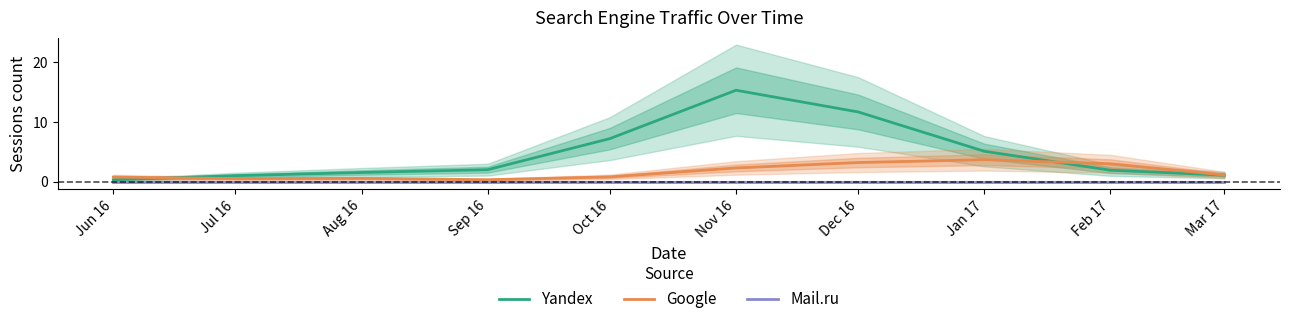

What is the label of the 2nd point from the right?

Feb 17